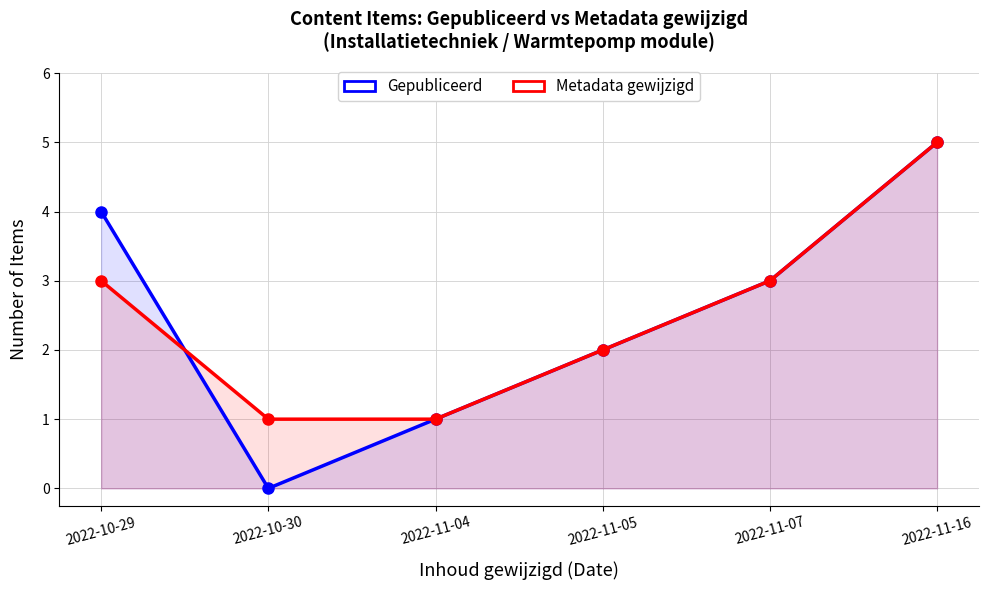

Where do Gepubliceerd and Metadata gewijzigd first cross each other?

2022-10-29 and 2022-10-30